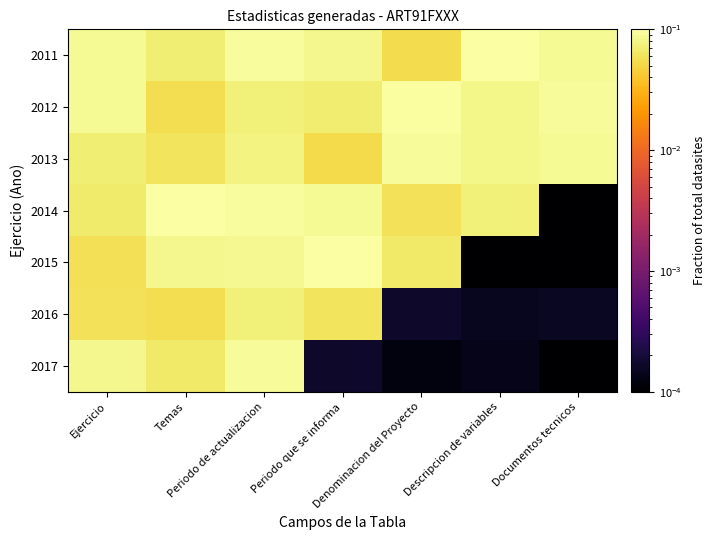

Rank the series by their maximum value, from lowest to highest.

2016, 2013, 2017, 2012, 2015, 2014, 2011